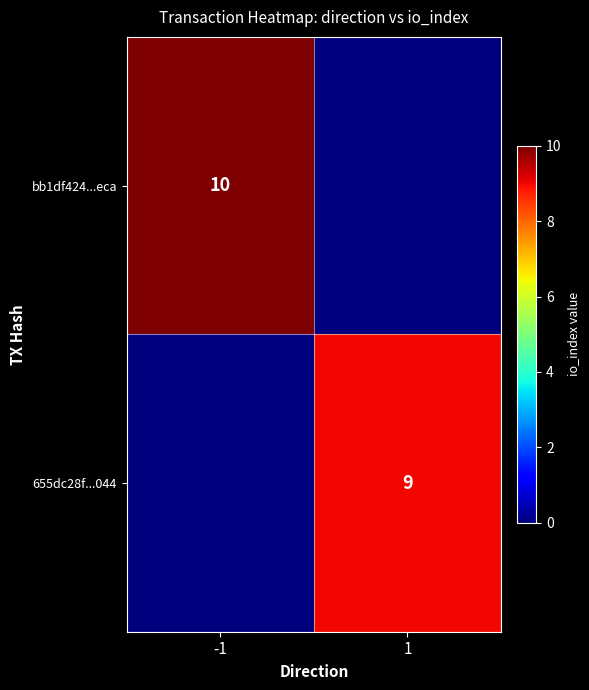

Is the value of 655dc28f...044 at 1 greater than the value of bb1df424...eca at -1?

No